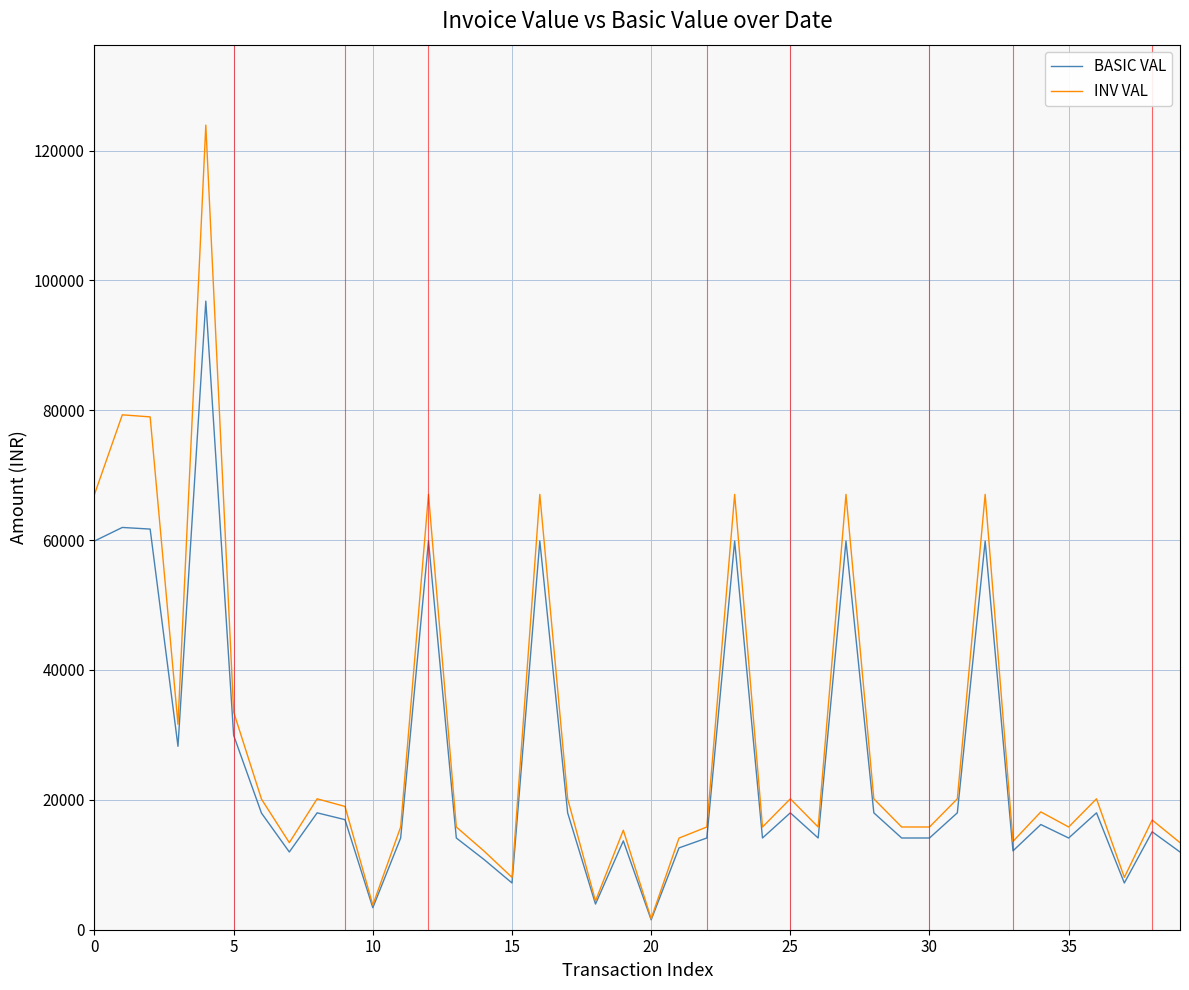

How many categories are shown in the chart?

40